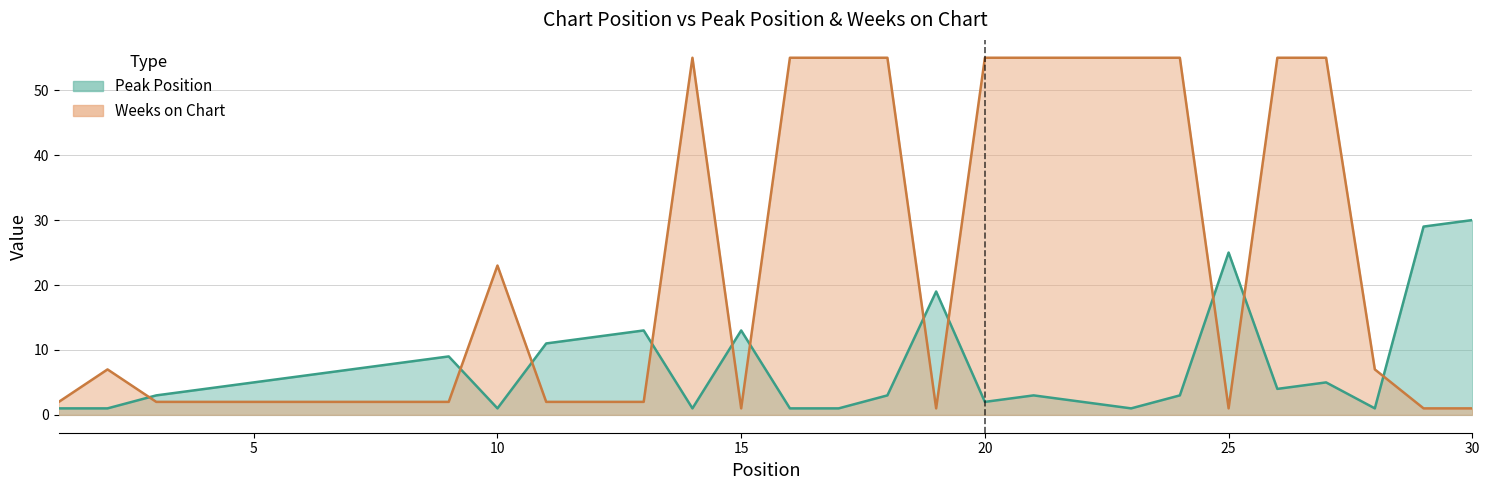

What is the value of the Weeks on Chart point at the 5th from the left?

2